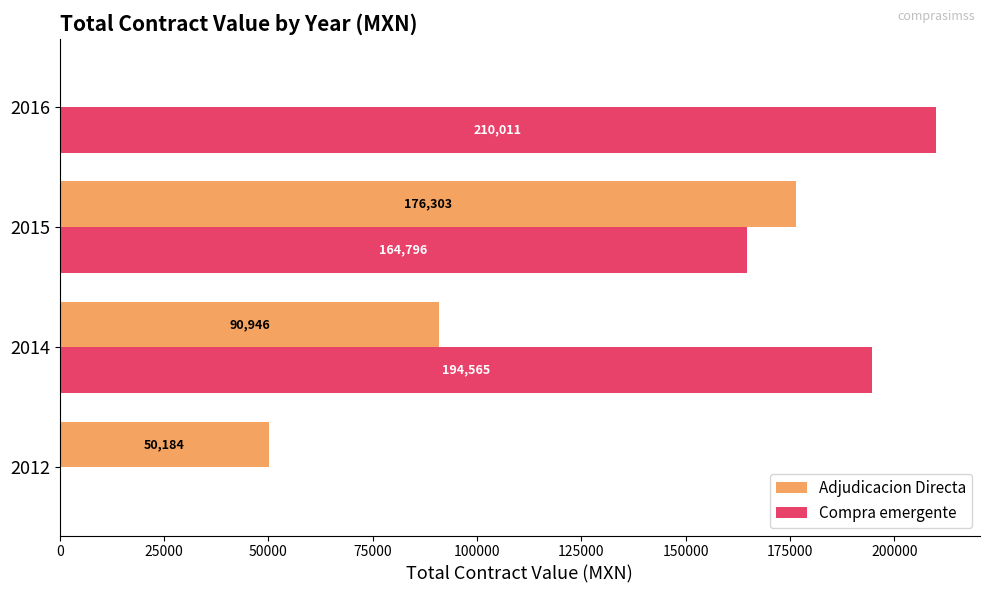

What is the sum of the Adjudicacion Directa values at 2016 and 2012?

50184.0